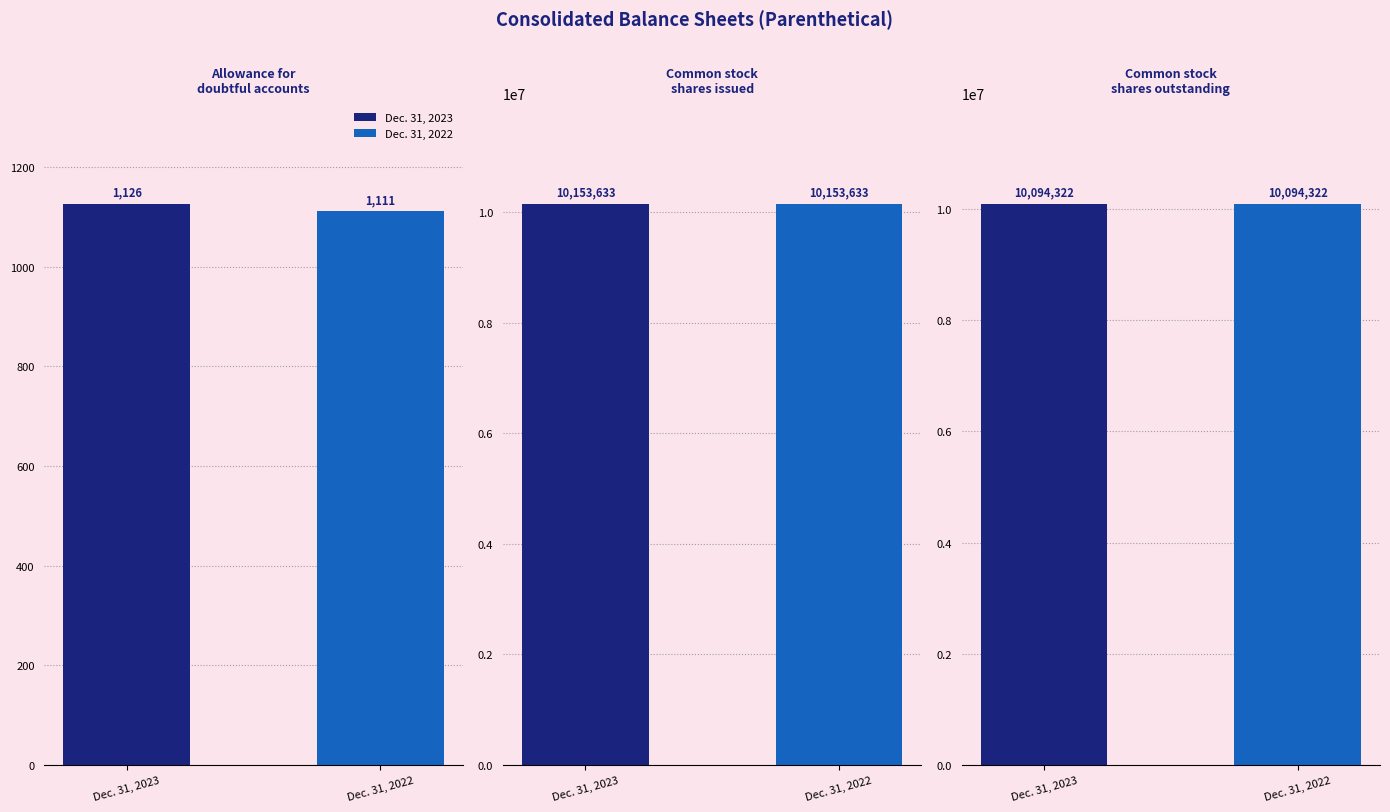

How many bars are there in each group?

2